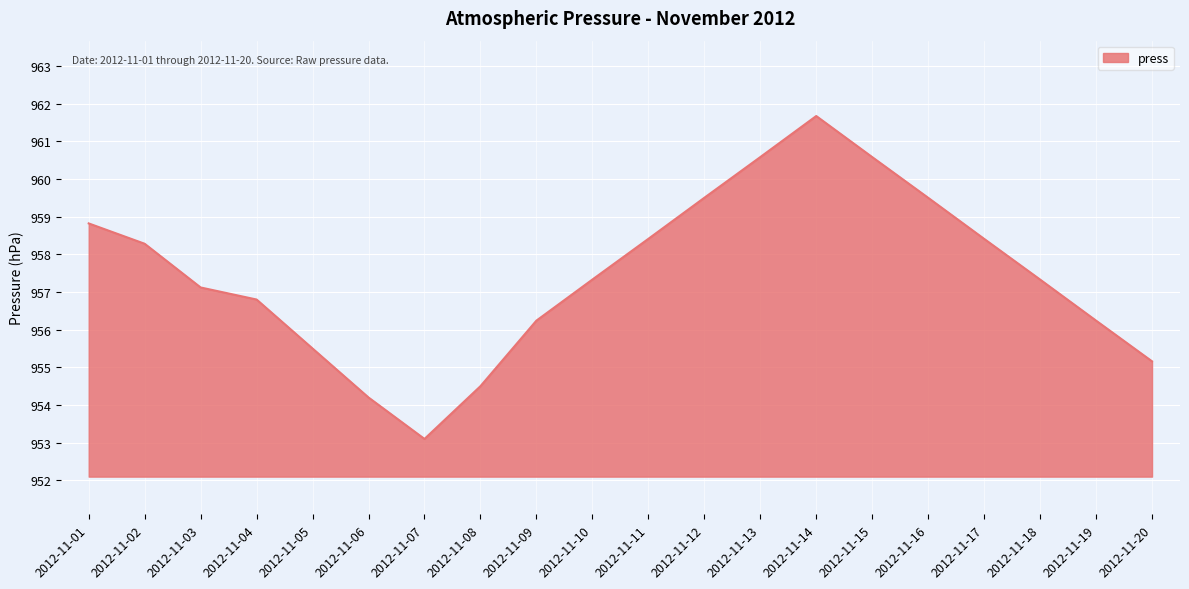

How many lines are shown in the chart?

1